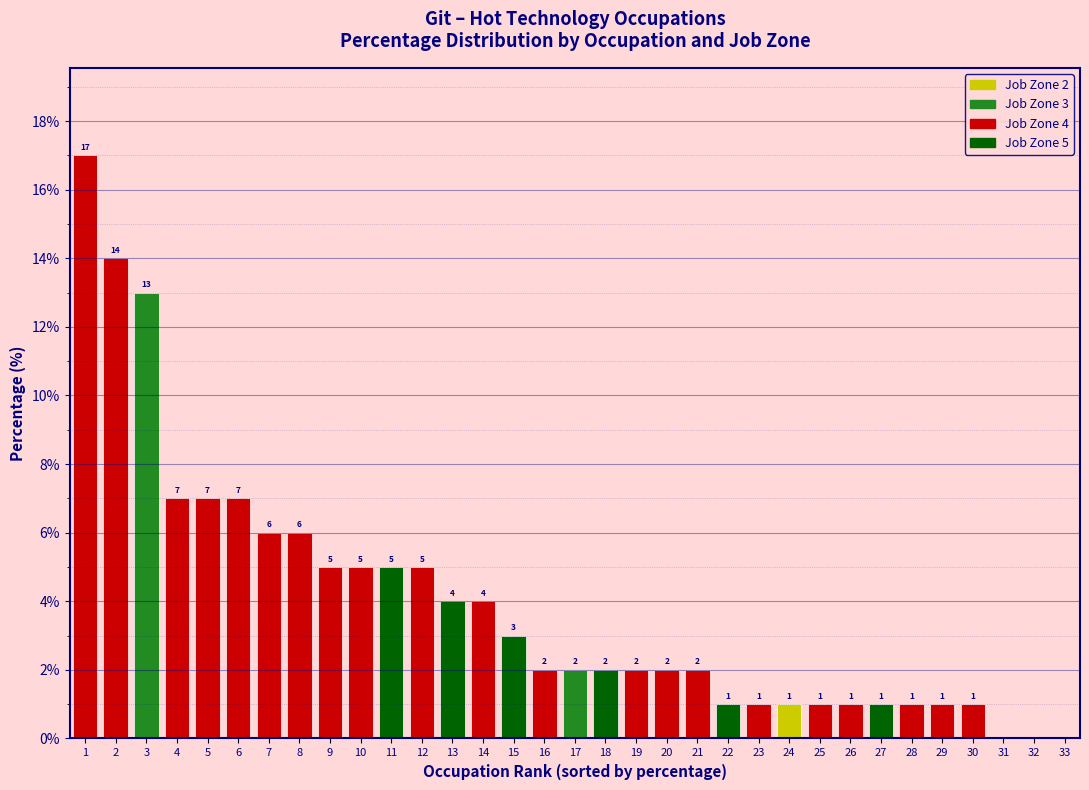

Reading left to right, transcribe all the data shown in this chart.

1=17	2=14	3=13	4=7	5=7	6=7	7=6	8=6	9=5	10=5	11=5	12=5	13=4	14=4	15=3	16=2	17=2	18=2	19=2	20=2	21=2	22=1	23=1	24=1	25=1	26=1	27=1	28=1	29=1	30=1	31=0	32=0	33=0